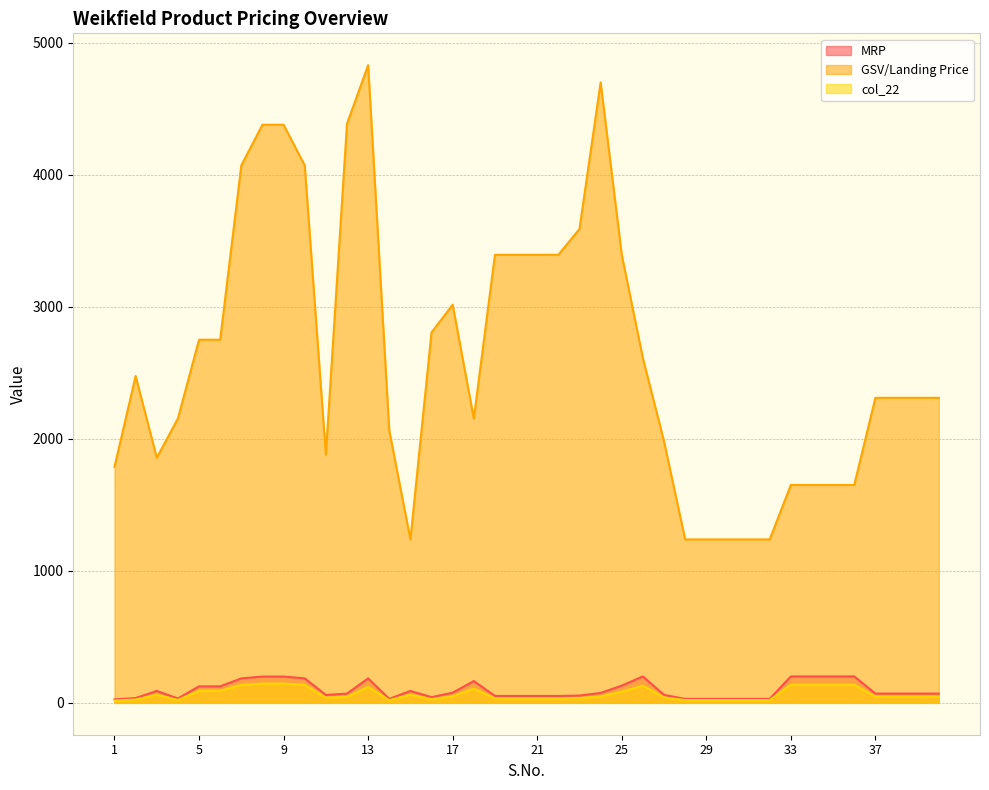

Reading left to right, transcribe all the data shown in this chart.

MRP: 1=26.0	2=36.0	3=90.0	4=33.0	5=125.0	6=125.0	7=185.0	8=199.0	9=199.0	10=185.0	11=60.0	12=70.0	13=185.0	14=30.0	15=90.0	16=43.0	17=77.0	18=165.0	19=52.0	20=52.0	21=52.0	22=52.0	23=55.0	24=75.0	25=130.0	26=200.0	27=60.0	28=30.0	29=30.0	30=30.0	31=30.0	32=30.0	33=200.0	34=200.0	35=200.0	36=200.0	37=70.0	38=70.0	39=70.0	40=70.0
GSV/Landing Price: 1=1787.5	2=2475.0	3=1856.2	4=2153.4	5=2750.0	6=2750.0	7=4070.0	8=4378.0	9=4378.0	10=4070.0	11=1879.3	12=4385.1	13=4828.8	14=2062.5	15=1237.5	16=2805.9	17=3014.8	18=2153.4	19=3393.2	20=3393.2	21=3393.2	22=3393.2	23=3589.0	24=4698.3	25=3393.2	26=2610.2	27=1980.0	28=1237.5	29=1237.5	30=1237.5	31=1237.5	32=1237.5	33=1650.0	34=1650.0	35=1650.0	36=1650.0	37=2310.0	38=2310.0	39=2310.0	40=2310.0
col_22: 1=17.9	2=24.8	3=61.9	4=21.5	5=91.7	6=91.7	7=135.7	8=145.9	9=145.9	10=135.7	11=39.1	12=45.7	13=120.7	14=20.6	15=61.9	16=28.1	17=50.2	18=107.7	19=33.9	20=33.9	21=33.9	22=33.9	23=35.9	24=48.9	25=84.8	26=130.5	27=41.2	28=20.6	29=20.6	30=20.6	31=20.6	32=20.6	33=137.5	34=137.5	35=137.5	36=137.5	37=48.1	38=48.1	39=48.1	40=48.1